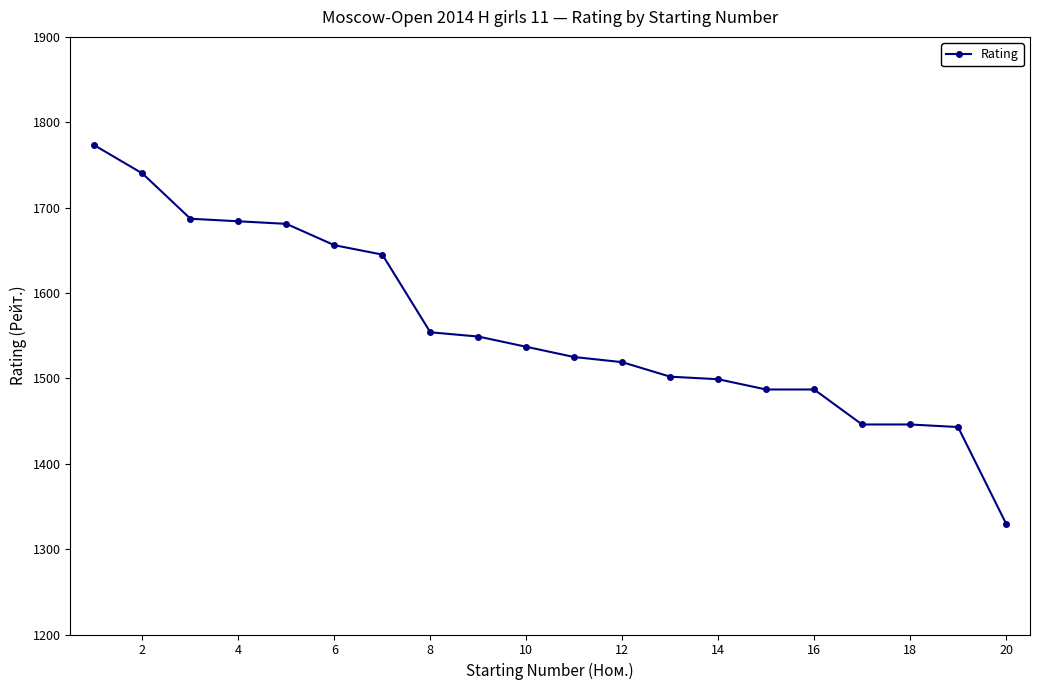

What is the maximum value shown in the chart?

1773